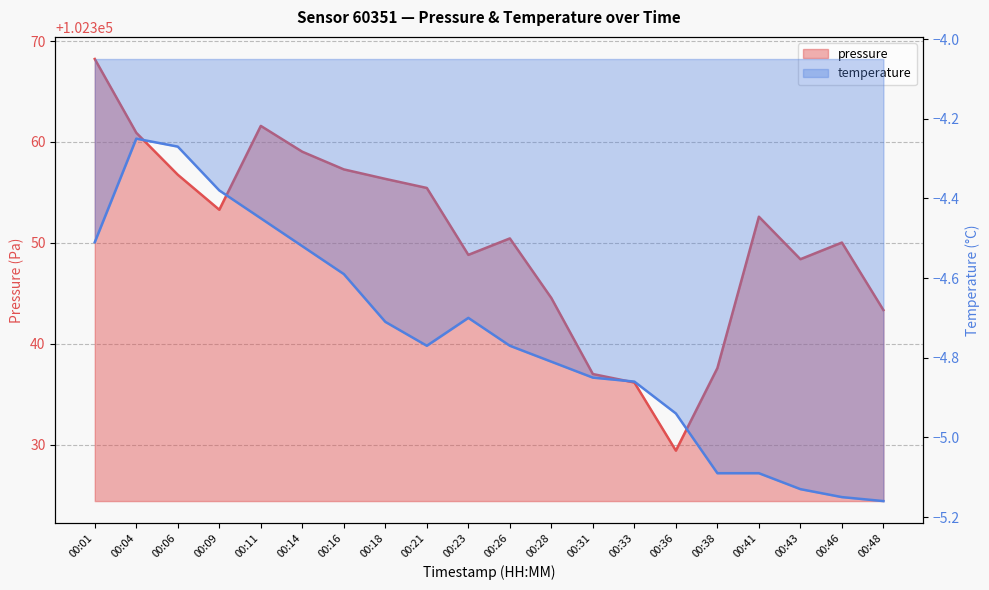

What is the minimum value for pressure?

102329.4